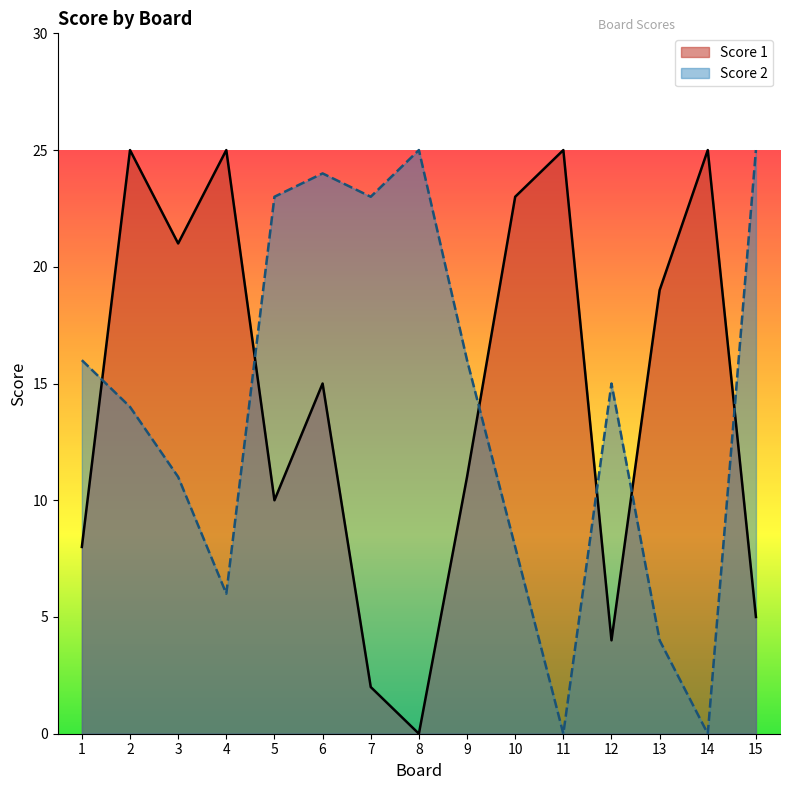

Where is the first local maximum for Score 1?

2